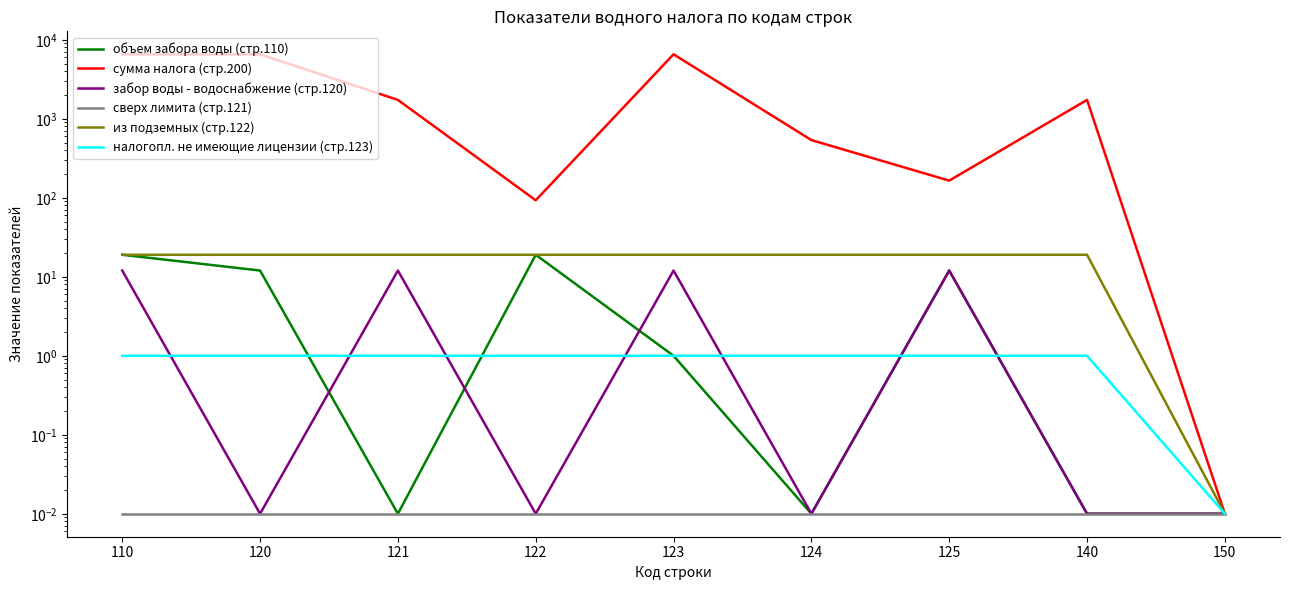

Which has a higher value, 124 or 110?

110